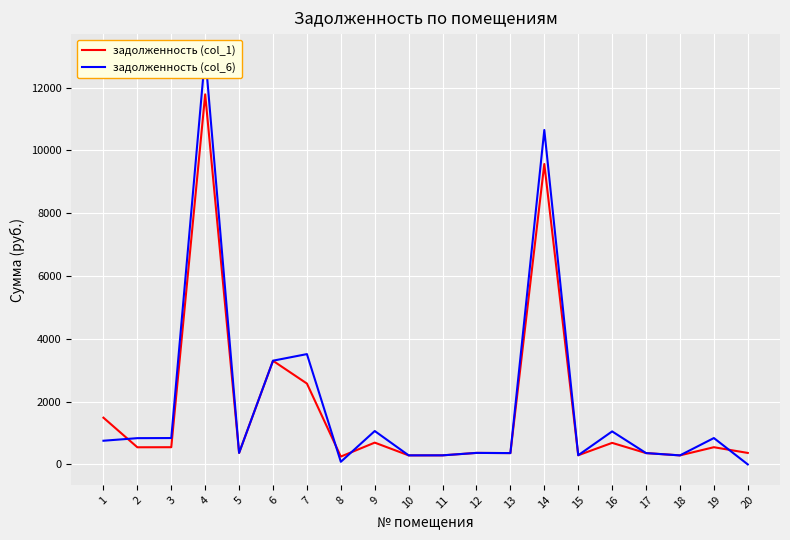

True or false: задолженность (col_6) has a value of 472.0 at 17.

False